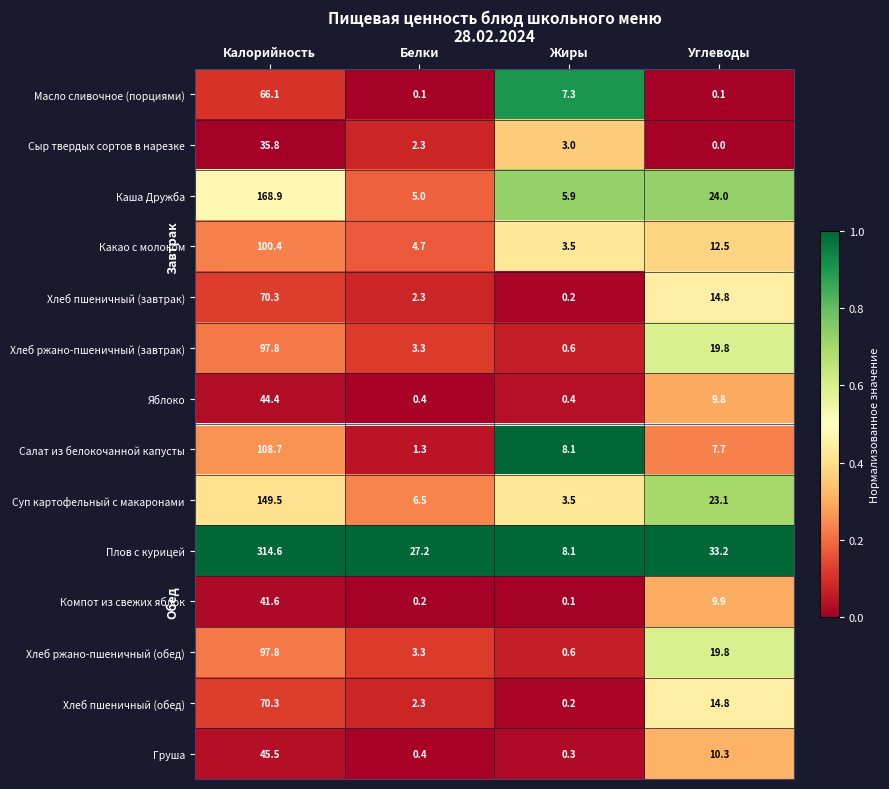

Is it true that Хлеб ржано-пшеничный (обед) equals 0.6 at Жиры?

True